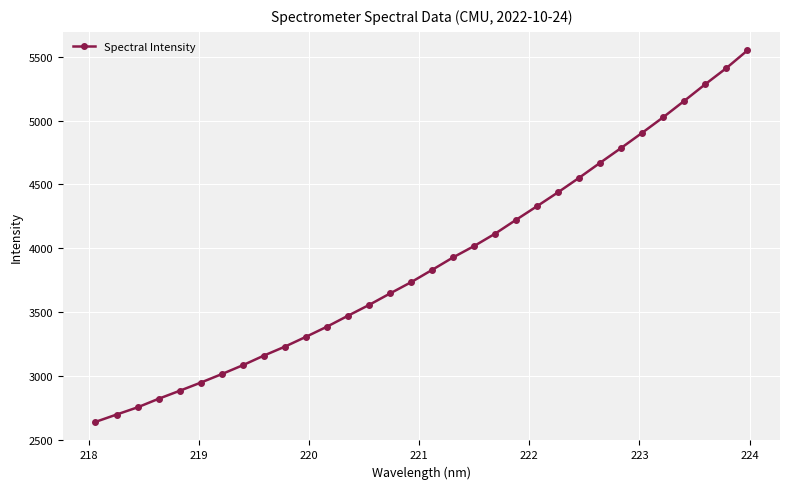

How many values are below 3830?

16